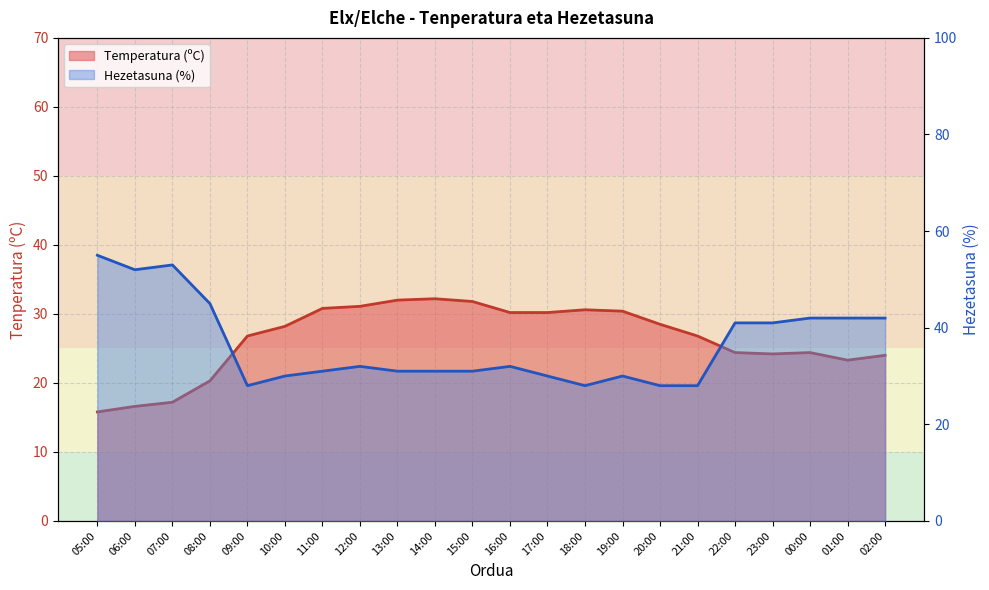

Which series has the widest spread of values?

Hezetasuna (%)